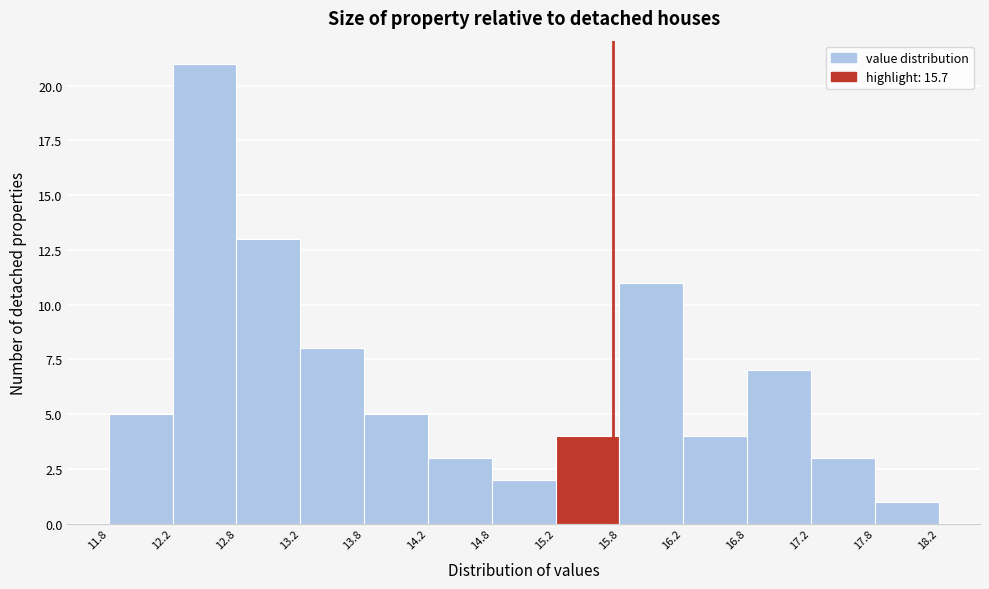

How tall is the bar that spans 16.8 to 17.2 on the x-axis? The values are not printed on the chart, so give them approximately, as read against the axis.

7